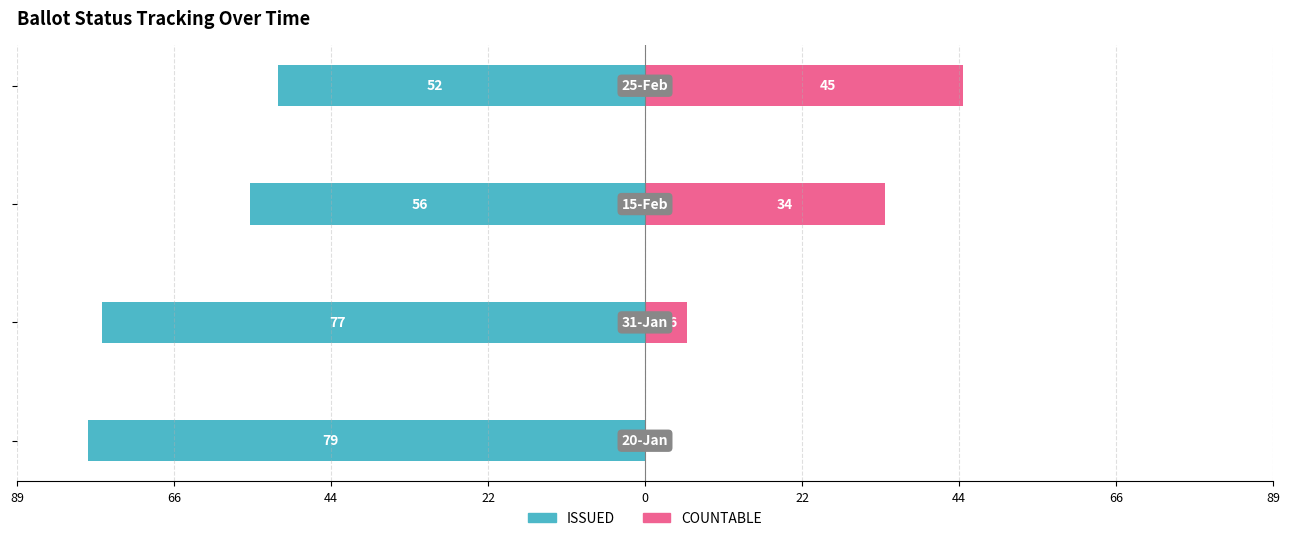

True or false: ISSUED has a value of -43 at 22.

False